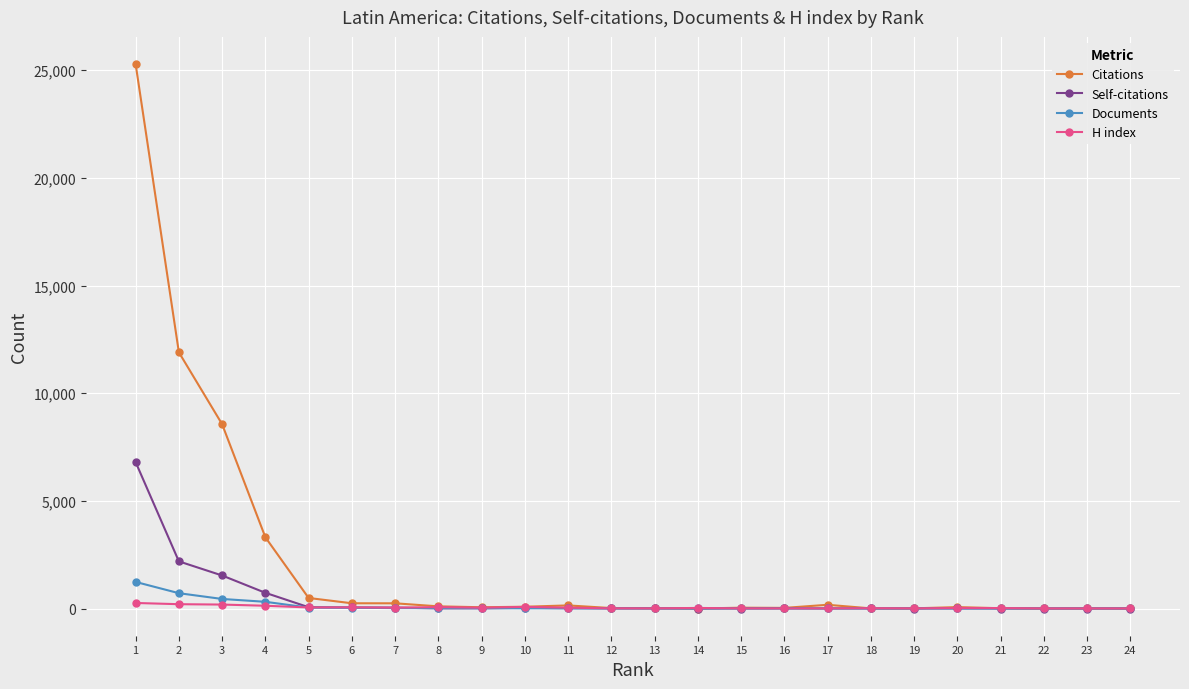

What is the average value of the H index series?

52